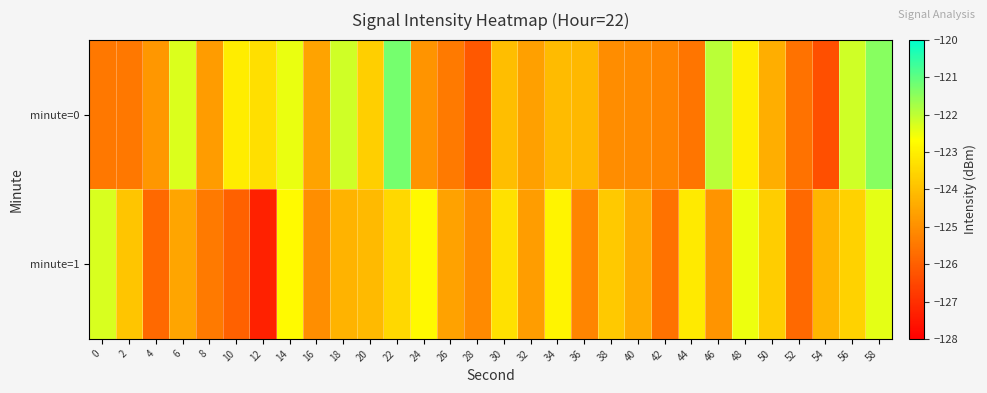

At 50, list the series in order from largest to smallest.

minute=1, minute=0